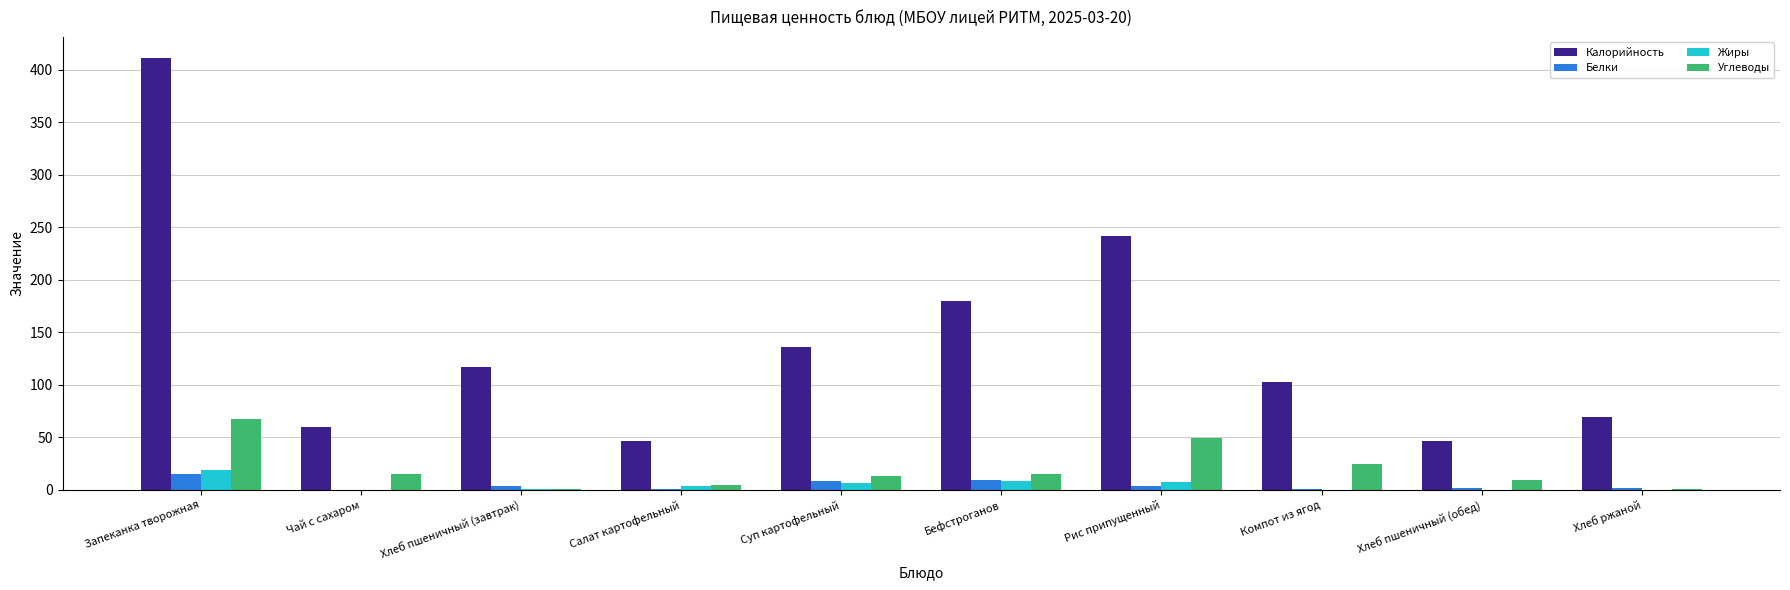

How many groups of bars are there?

10